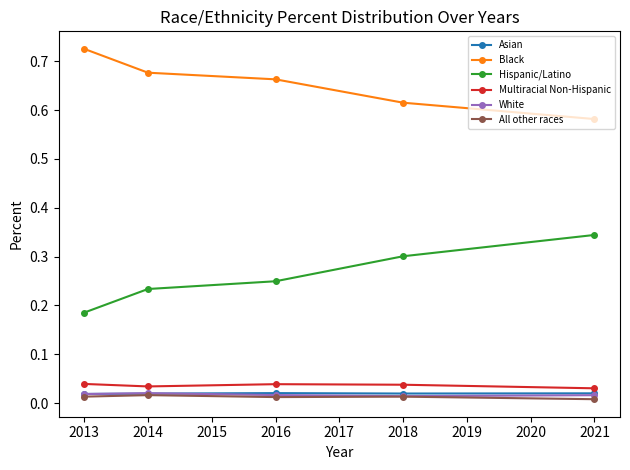

Which series has the largest total across all categories?

Black